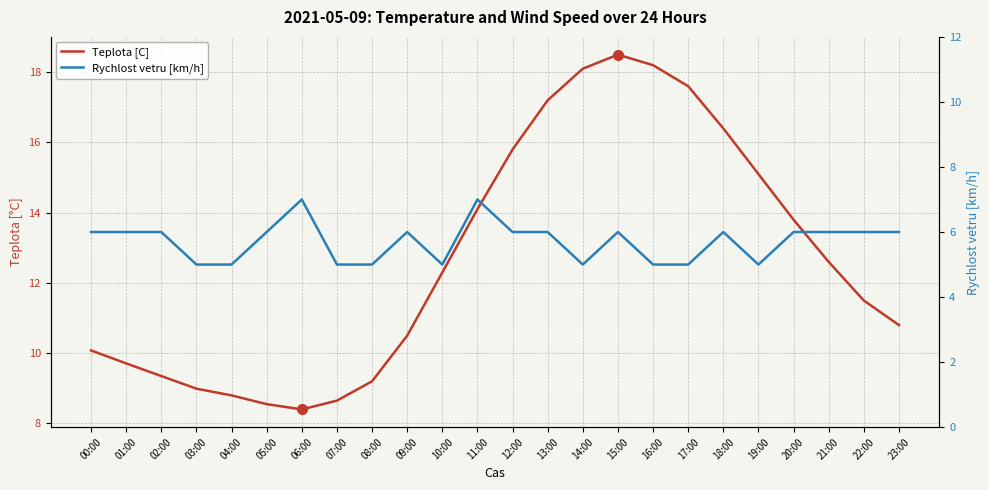

Which series has the largest range (max minus min)?

Teplota [C]